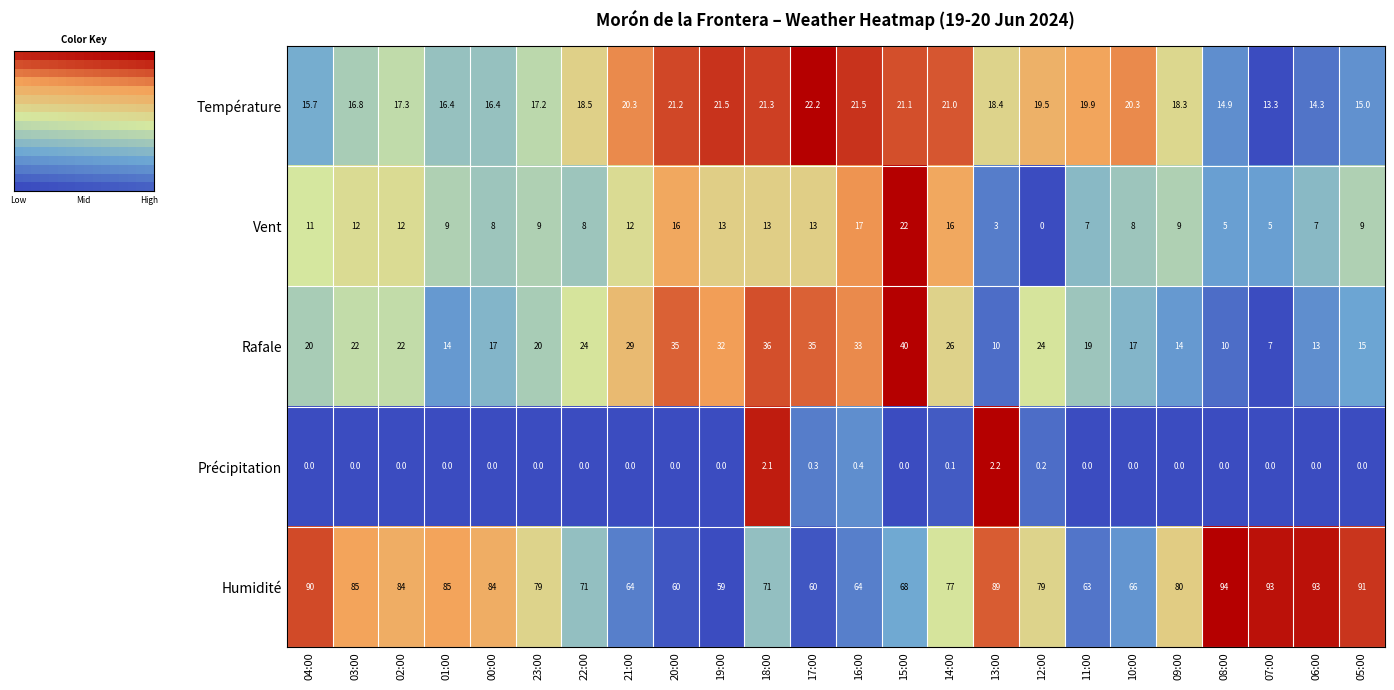

What is the difference between the Précipitation values at 17:00 and 09:00?

0.3